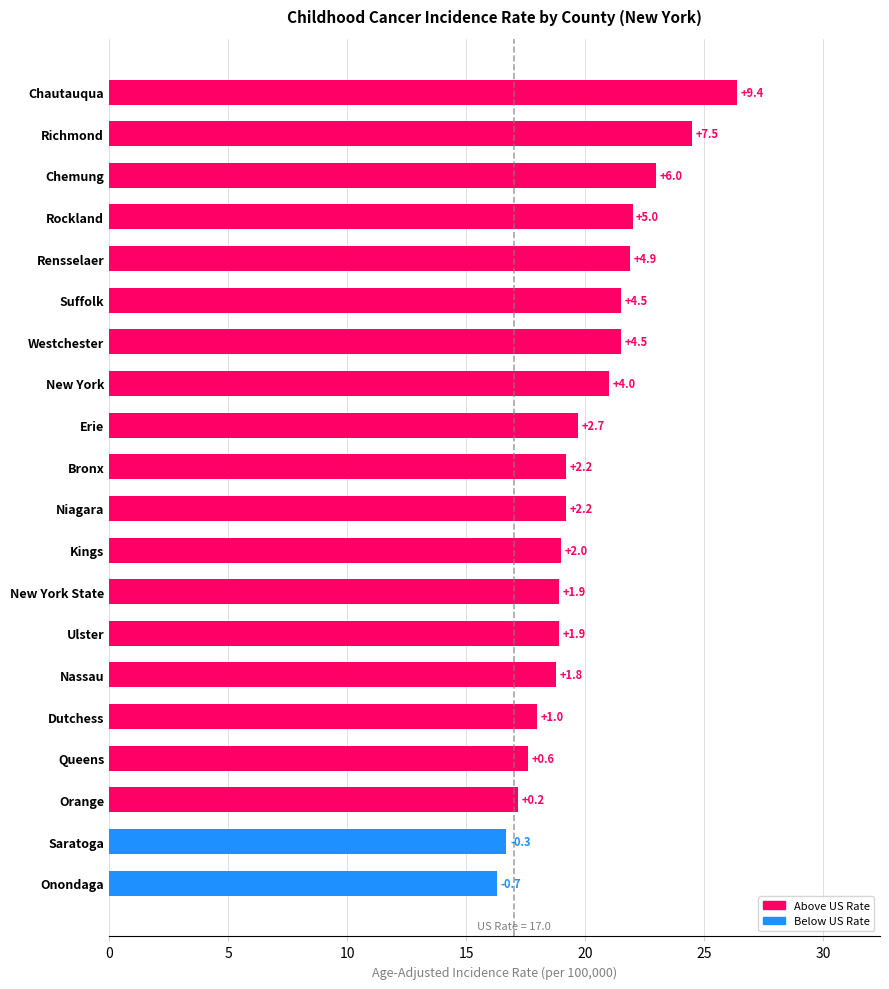

How many bars are there in total?

20